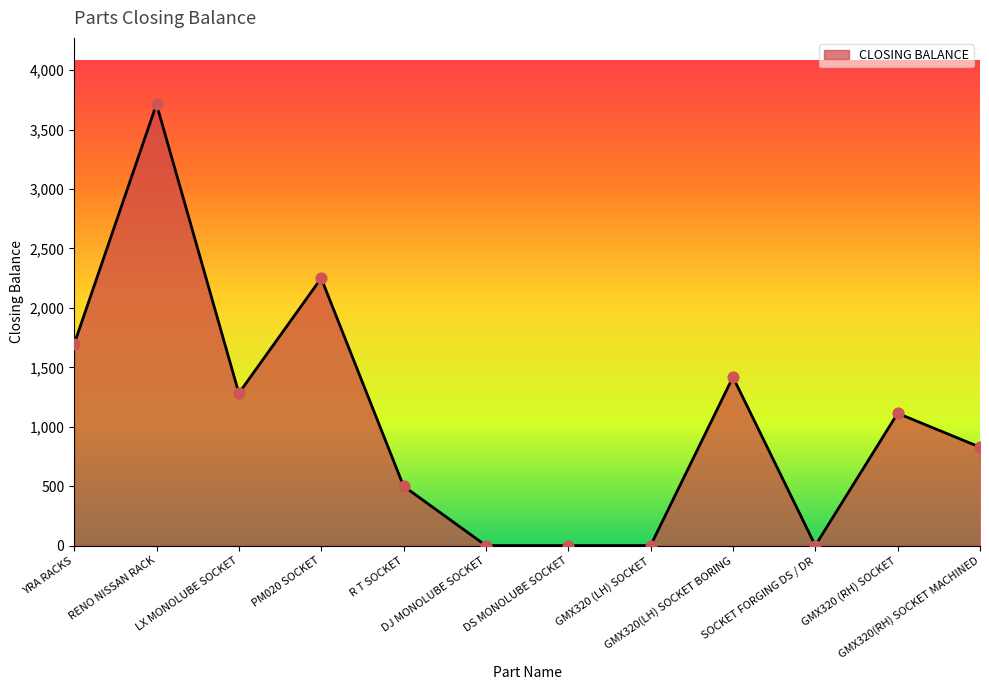

What is the difference between the maximum and minimum values?

3715